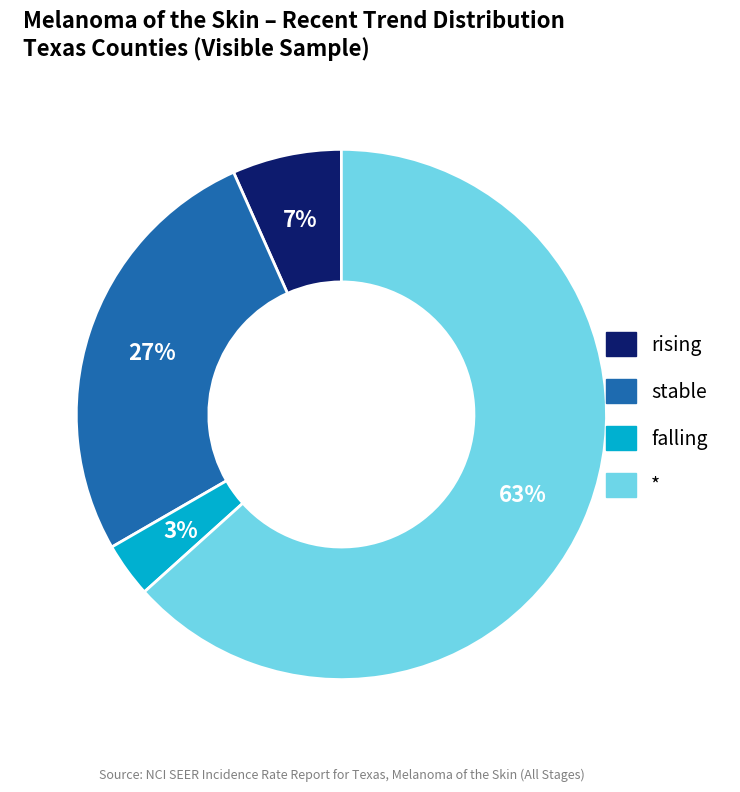

To the nearest percent, what is the difference between the largest and smallest slice percentages?

60%